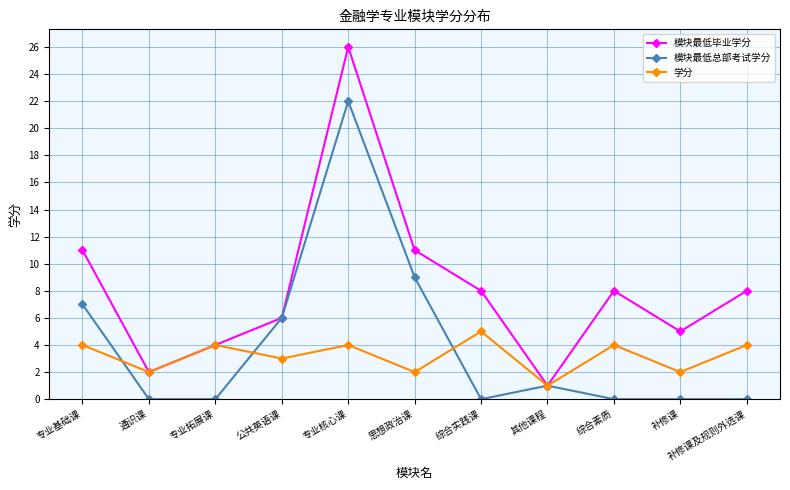

In 学分, how many points are higher than both neighbors (excluding endpoints)?

4